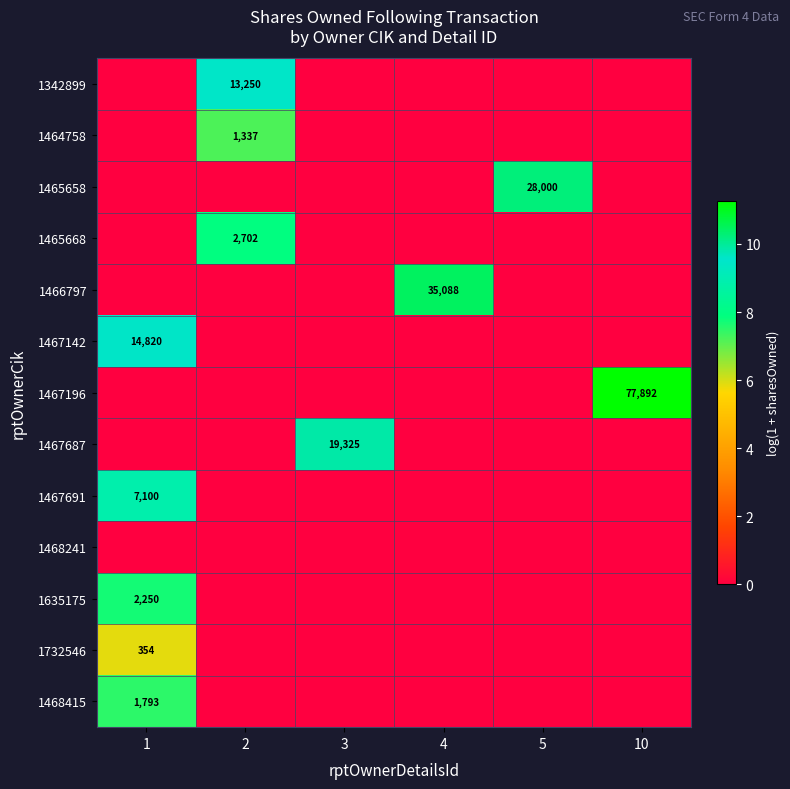

What is the spread (max minus min) of values at 2?

9.5